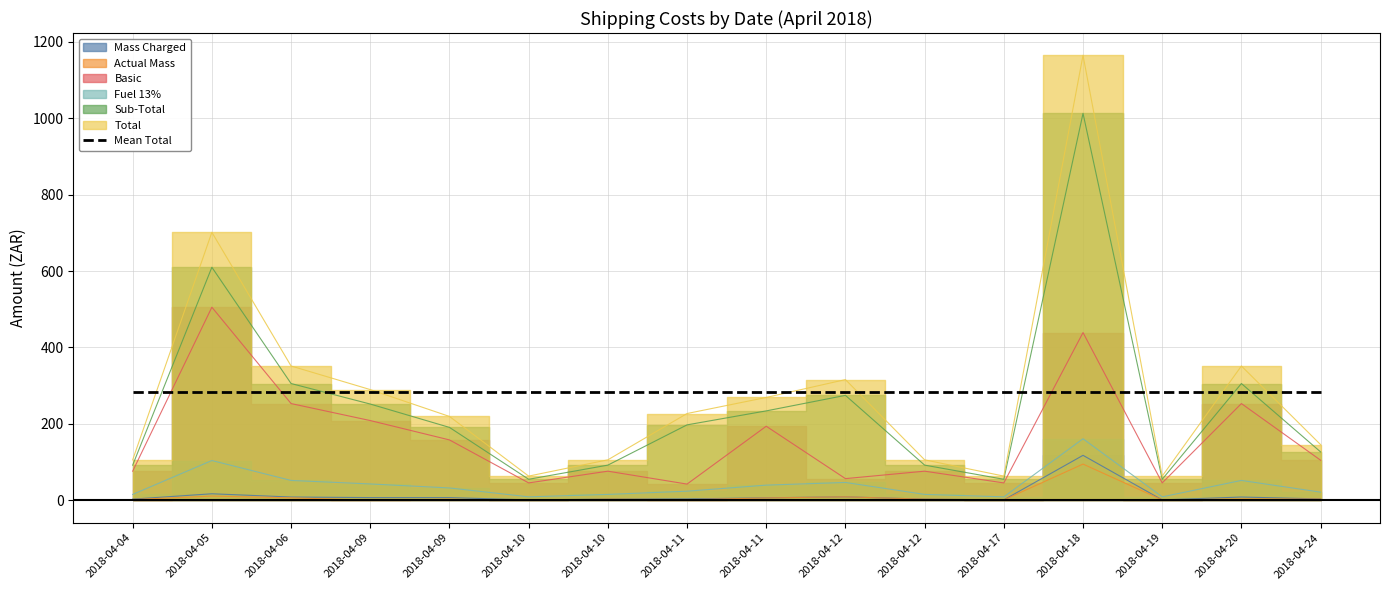

Which has a higher value, 2018-04-20 or 2018-04-24?

2018-04-20